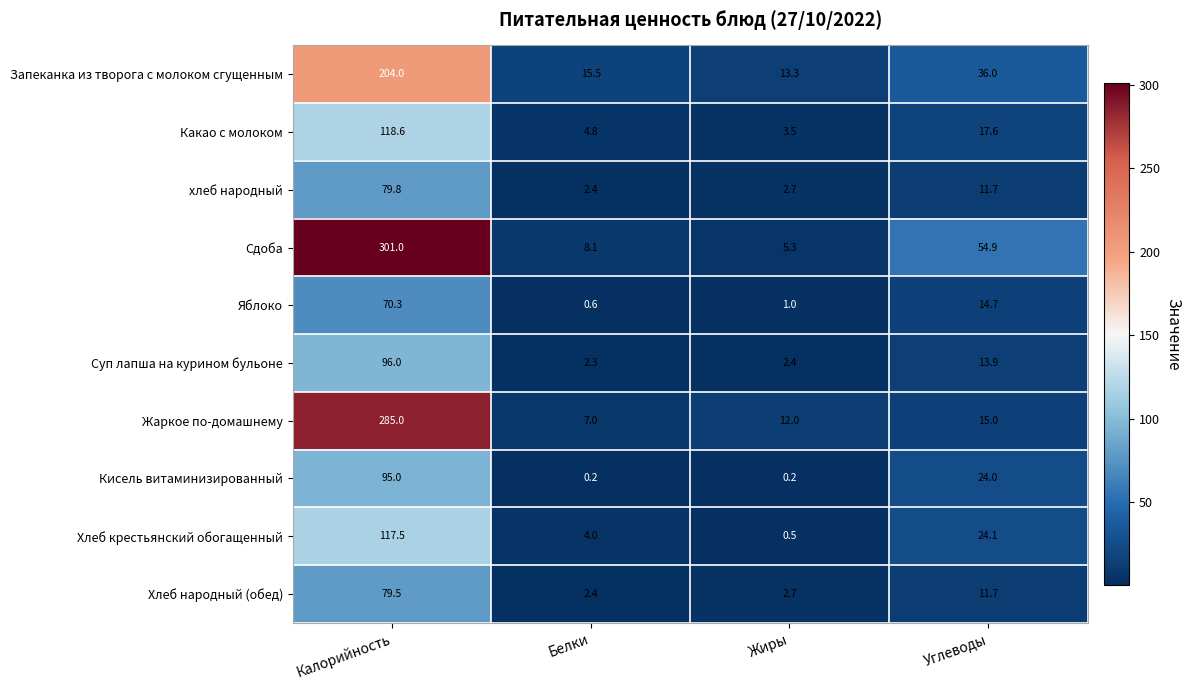

List the series in order of their peak value, highest first.

Сдоба, Жаркое по-домашнему, Запеканка из творога с молоком сгущенным, Какао с молоком, Хлеб крестьянский обогащенный, Суп лапша на курином бульоне, Кисель витаминизированный, хлеб народный, Хлеб народный (обед), Яблоко